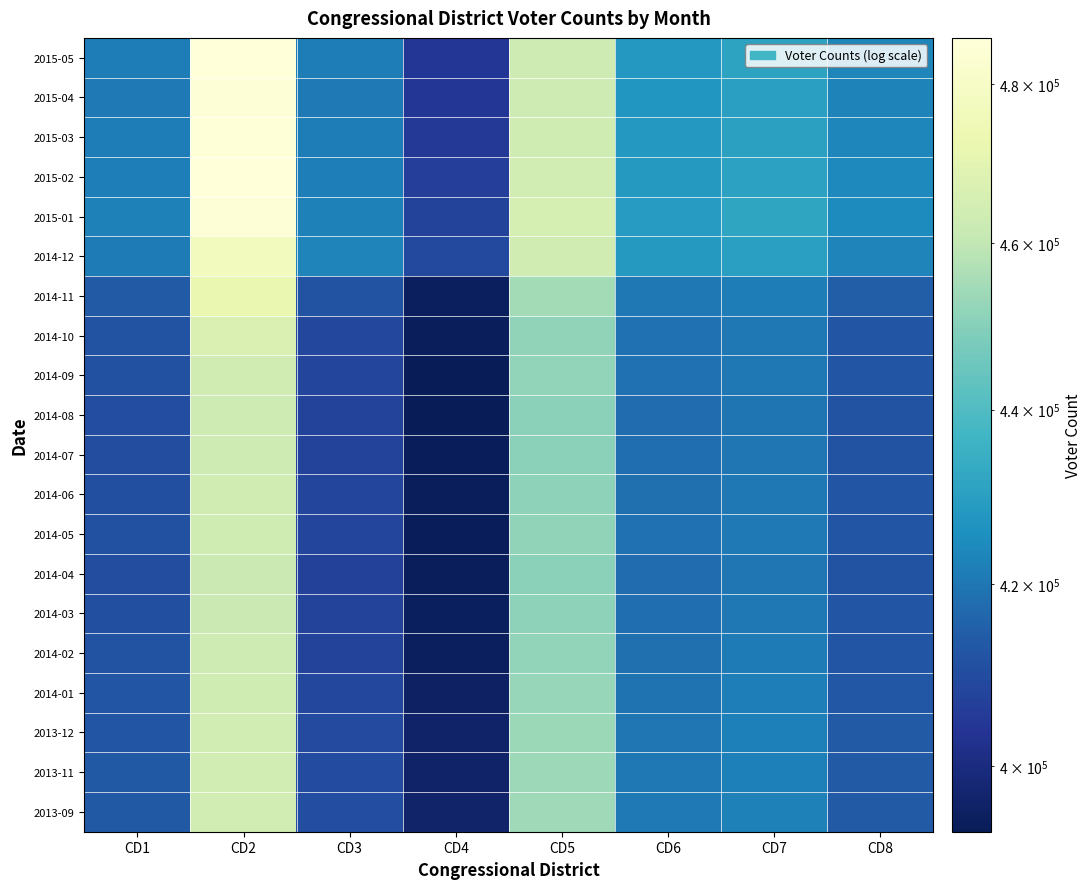

Reading left to right, list all the values displayed in this chart.

2015-05: CD1=421076	CD2=485722	CD3=421339	CD4=404322	CD5=463017	CD6=427847	CD7=430996	CD8=423287
2015-04: CD1=420618	CD2=484989	CD3=420523	CD4=404570	CD5=462876	CD6=427241	CD7=429995	CD8=422790
2015-03: CD1=421076	CD2=485468	CD3=421095	CD4=405155	CD5=463518	CD6=427769	CD7=430495	CD8=423455
2015-02: CD1=421627	CD2=485964	CD3=421438	CD4=406342	CD5=464093	CD6=428256	CD7=430920	CD8=423924
2015-01: CD1=422455	CD2=485130	CD3=422359	CD4=407536	CD5=465440	CD6=429026	CD7=431728	CD8=424486
2014-12: CD1=421045	CD2=477421	CD3=422939	CD4=409125	CD5=463816	CD6=428340	CD7=430138	CD8=423134
2014-11: CD1=413748	CD2=472241	CD3=411538	CD4=394646	CD5=454880	CD6=420198	CD7=421324	CD8=414162
2014-10: CD1=411457	CD2=467091	CD3=408970	CD4=394026	CD5=451743	CD6=418862	CD7=420354	CD8=412648
2014-09: CD1=411221	CD2=463749	CD3=408494	CD4=393362	CD5=451854	CD6=418908	CD7=420254	CD8=412635
2014-08: CD1=410379	CD2=463099	CD3=407853	CD4=393082	CD5=450671	CD6=417935	CD7=419575	CD8=411772
2014-07: CD1=410518	CD2=463098	CD3=407805	CD4=393582	CD5=450958	CD6=418012	CD7=419985	CD8=411797
2014-06: CD1=410860	CD2=463776	CD3=408169	CD4=393873	CD5=451109	CD6=418331	CD7=420223	CD8=412146
2014-05: CD1=411125	CD2=463171	CD3=408487	CD4=393536	CD5=451666	CD6=418777	CD7=420561	CD8=412607
2014-04: CD1=410544	CD2=462044	CD3=407222	CD4=393769	CD5=451037	CD6=417900	CD7=419696	CD8=411949
2014-03: CD1=410865	CD2=462312	CD3=407545	CD4=394284	CD5=451345	CD6=418148	CD7=420230	CD8=412132
2014-02: CD1=411560	CD2=462962	CD3=407963	CD4=394529	CD5=451968	CD6=418573	CD7=420832	CD8=412315
2014-01: CD1=412362	CD2=463542	CD3=408850	CD4=395078	CD5=452912	CD6=419224	CD7=421657	CD8=413058
2013-12: CD1=412596	CD2=464091	CD3=409525	CD4=396176	CD5=453505	CD6=419899	CD7=421893	CD8=413493
2013-11: CD1=413311	CD2=464065	CD3=409729	CD4=396170	CD5=453866	CD6=420205	CD7=421970	CD8=413567
2013-09: CD1=413456	CD2=464408	CD3=410066	CD4=396417	CD5=454204	CD6=420590	CD7=422277	CD8=413751